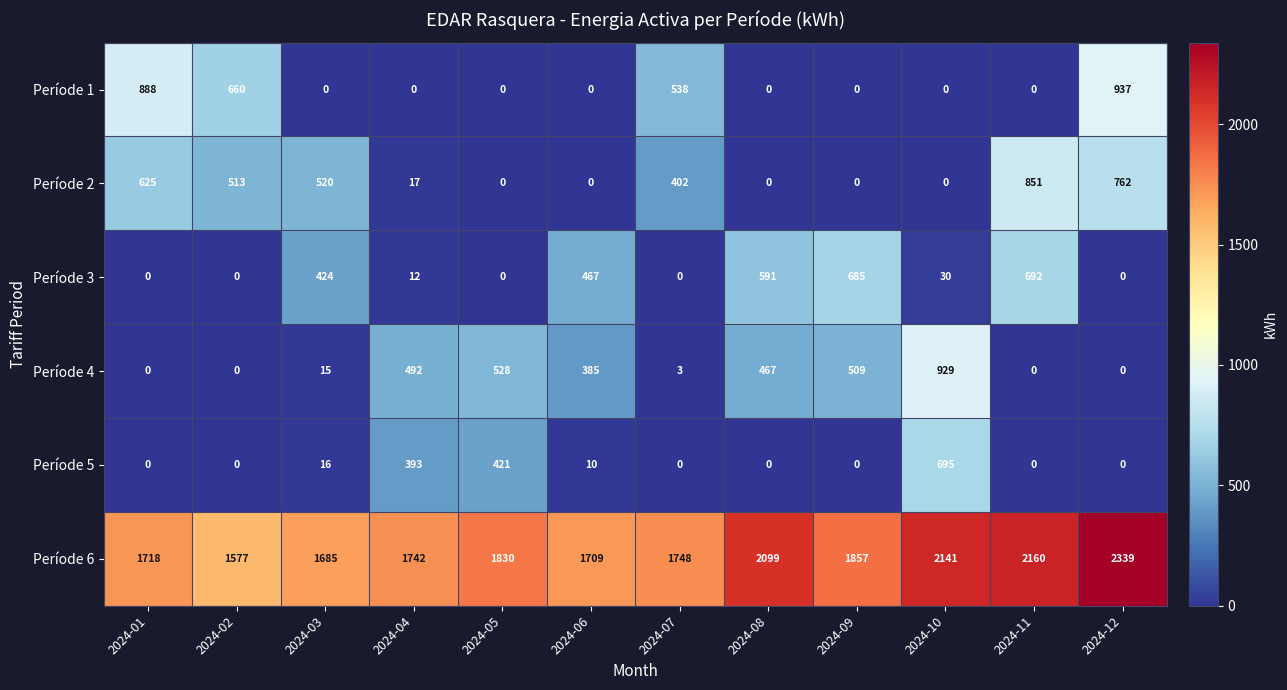

List the series in order of their peak value, lowest first.

Període 3, Període 5, Període 2, Període 4, Període 1, Període 6